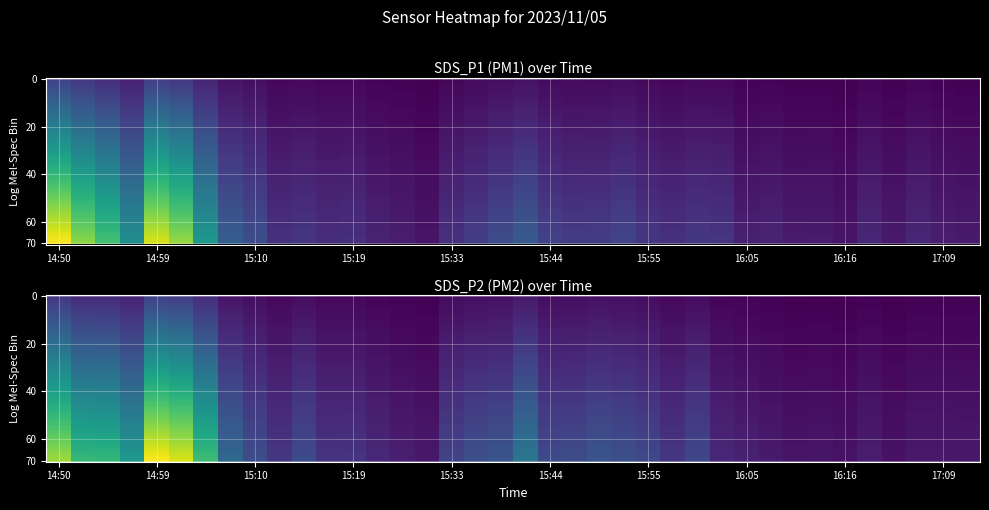

The SDS_P1 series shows 1.8 at 34. True or false?

True